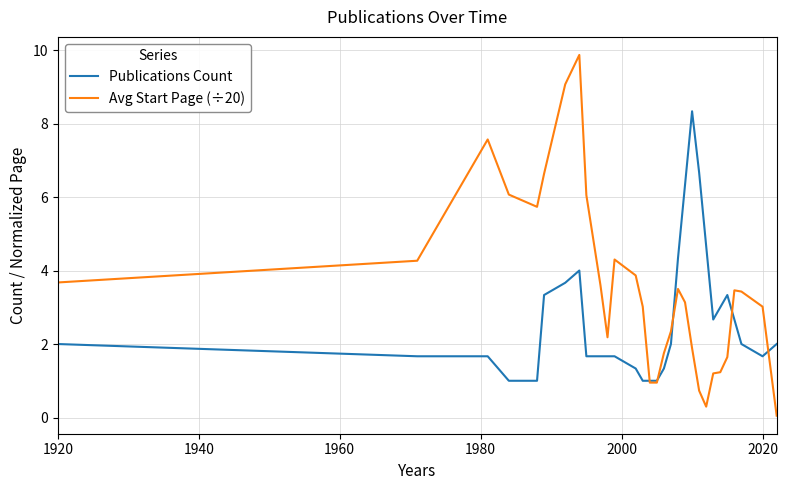

Rank the series by their average value, from highest to lowest.

Avg Start Page (÷20), Publications Count